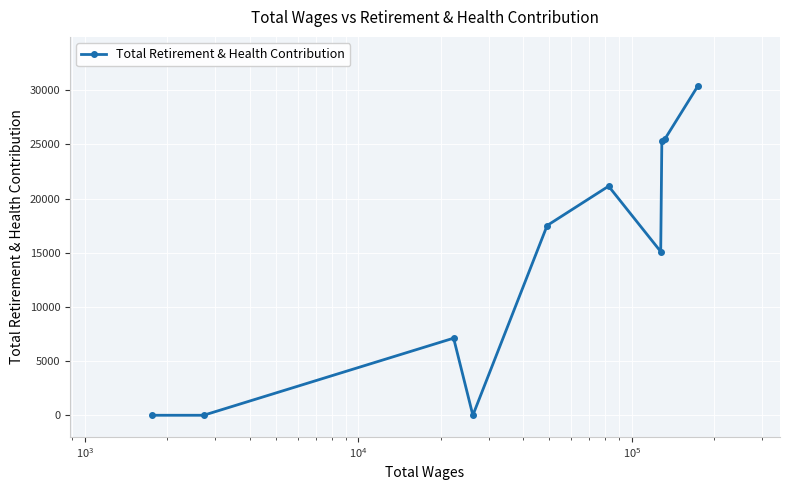

What is the greatest value displayed?

30379